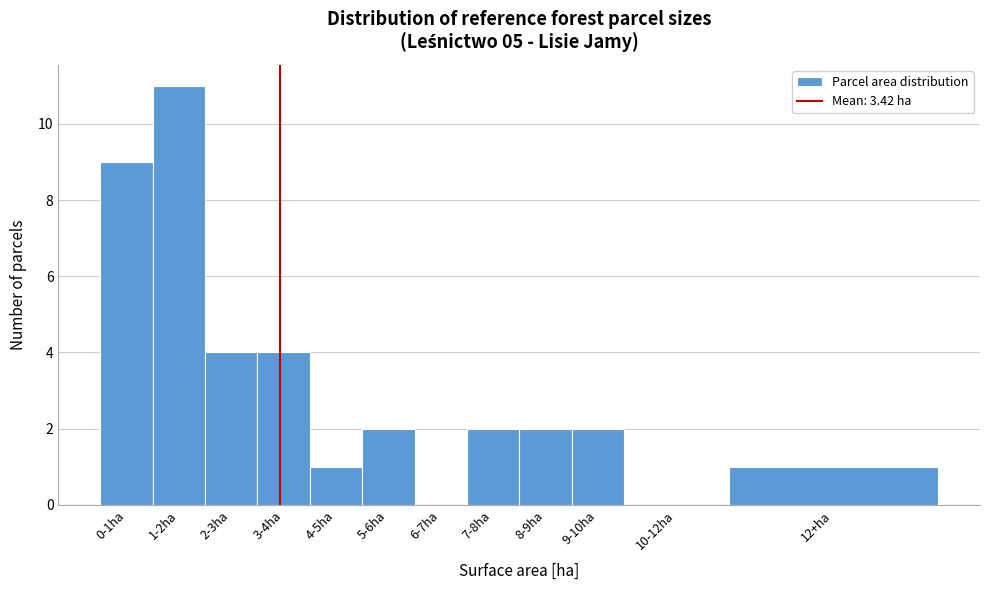

Reading left to right, what are all the values shown in this chart?

0-1ha=9	1-2ha=11	2-3ha=4	3-4ha=4	4-5ha=1	5-6ha=2	6-7ha=0	7-8ha=2	8-9ha=2	9-10ha=2	10-12ha=0	12+ha=1